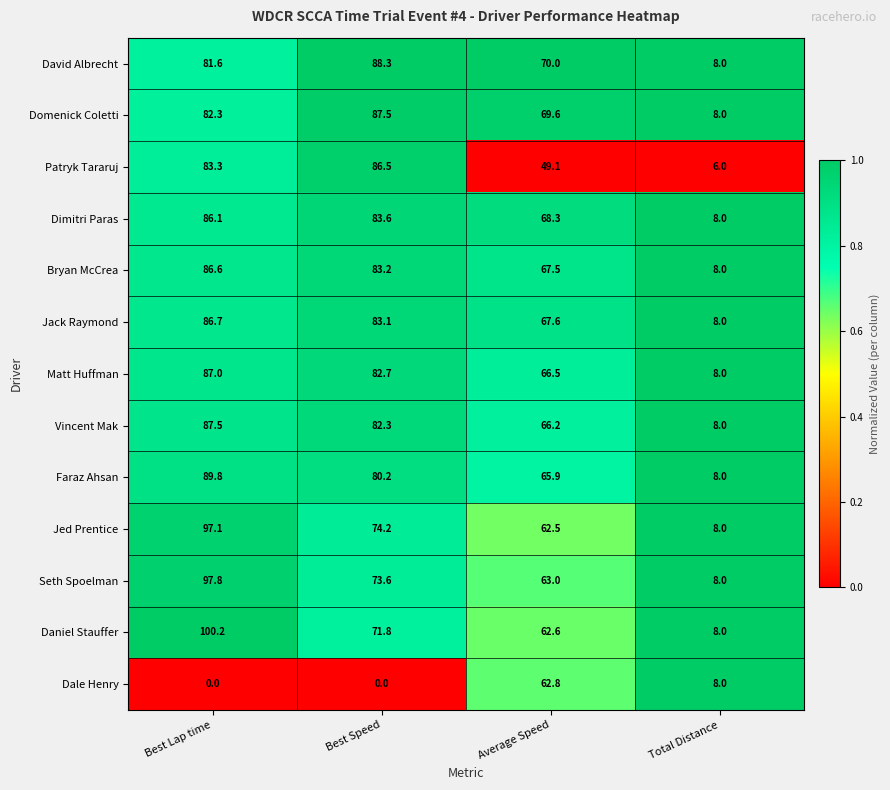

True or false: Patryk Tararuj has a value of 86.5 at Best Speed.

True